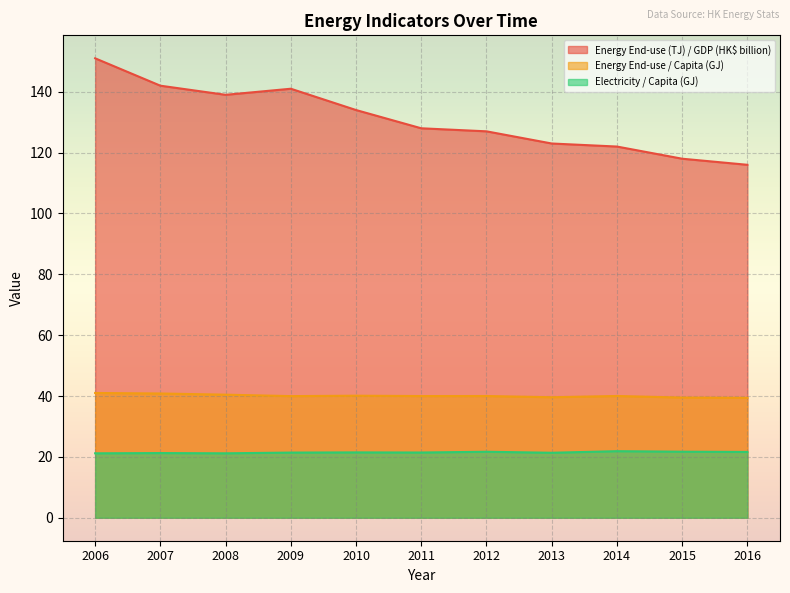

Rank the series at 2006 from lowest to highest value.

Electricity / Capita (GJ), Energy End-use / Capita (GJ), Energy End-use (TJ) / GDP (HK$ billion)